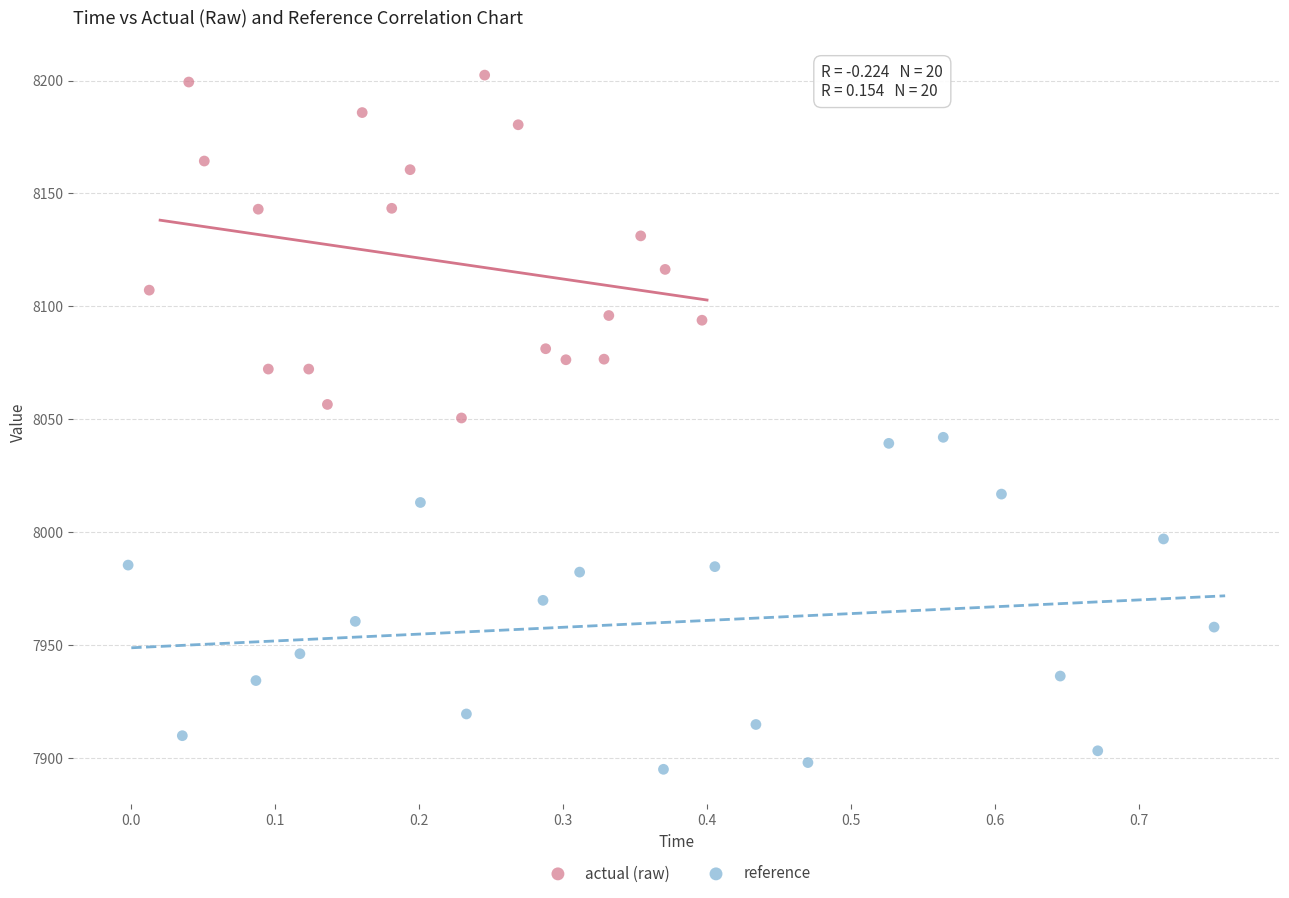

Which series contains the lowest Y value?

reference